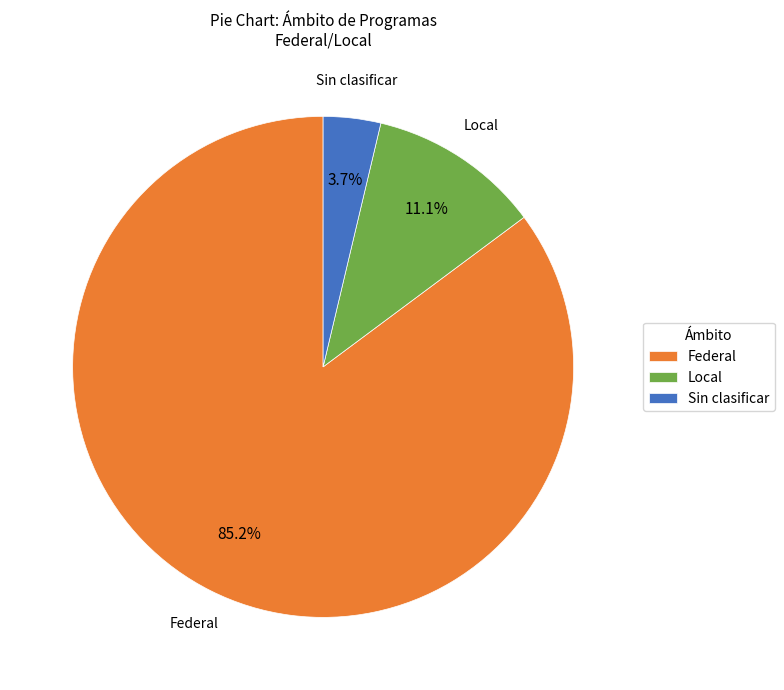

Rank the categories by value from lowest to highest.

Sin clasificar, Local, Federal